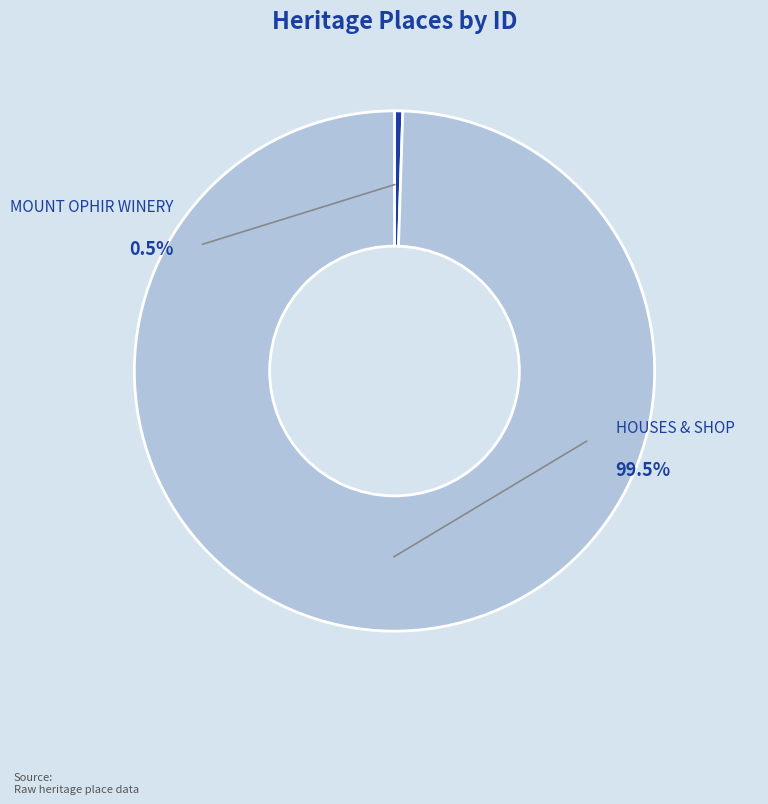

What percentage do MOUNT OPHIR WINERY and HOUSES & SHOP together represent?

100.0%